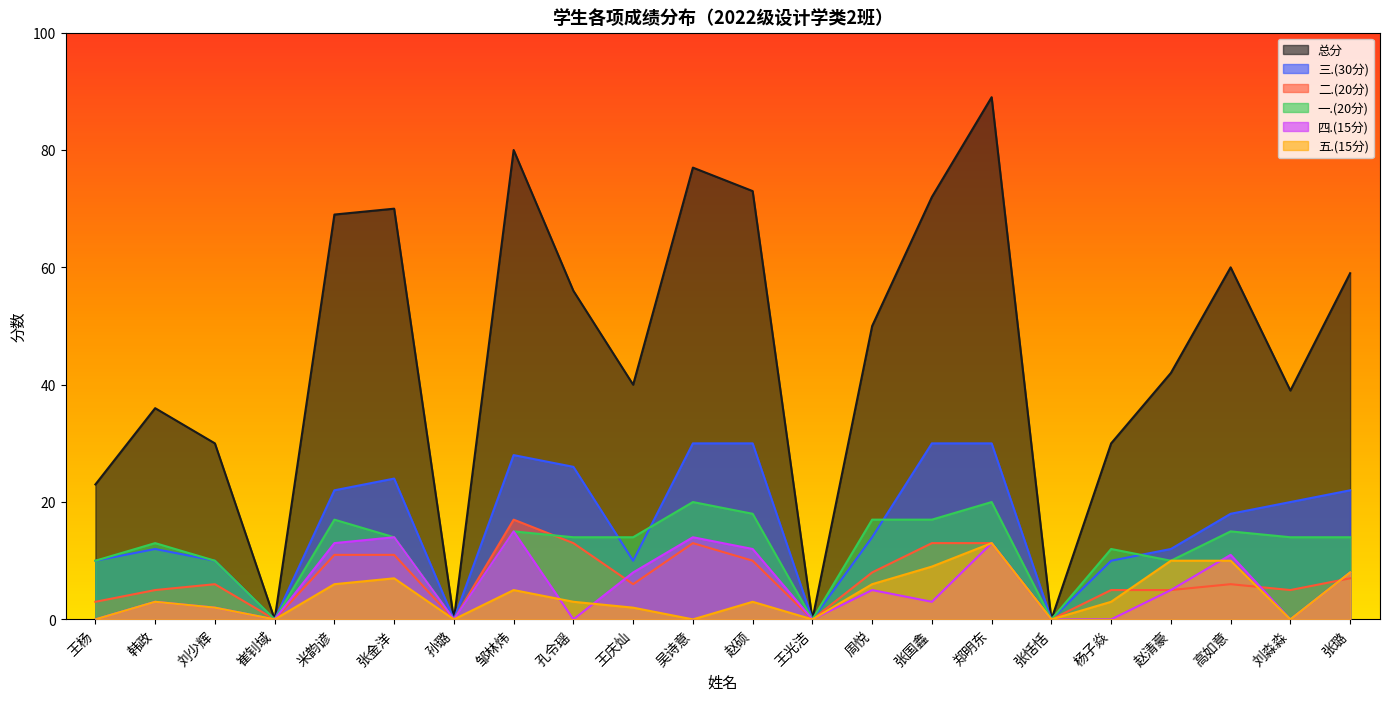

Which series has the largest range (max minus min)?

总分